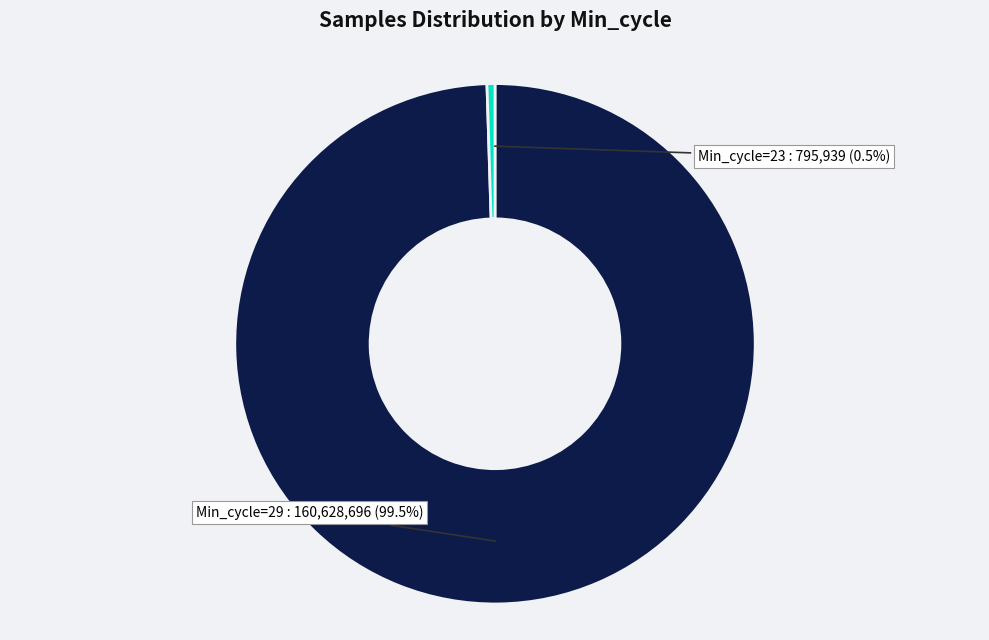

Which category has the biggest portion of the pie?

Min_cycle=29